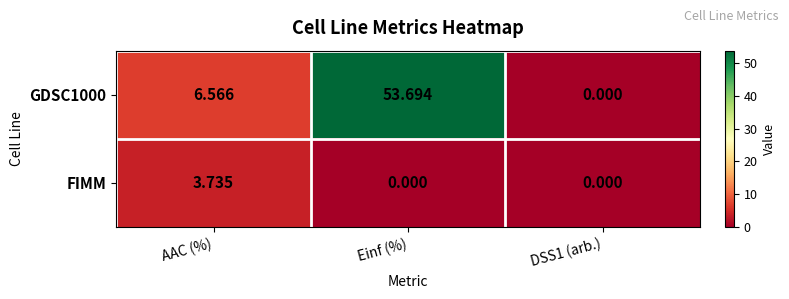

Is the value of GDSC1000 at Einf (%) greater than the value of FIMM at Einf (%)?

Yes